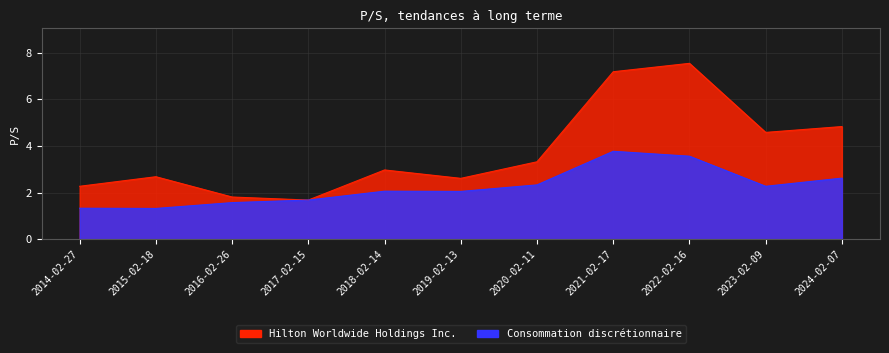

True or false: Hilton Worldwide Holdings Inc. and Consommation discrétionnaire intersect in this chart.

False